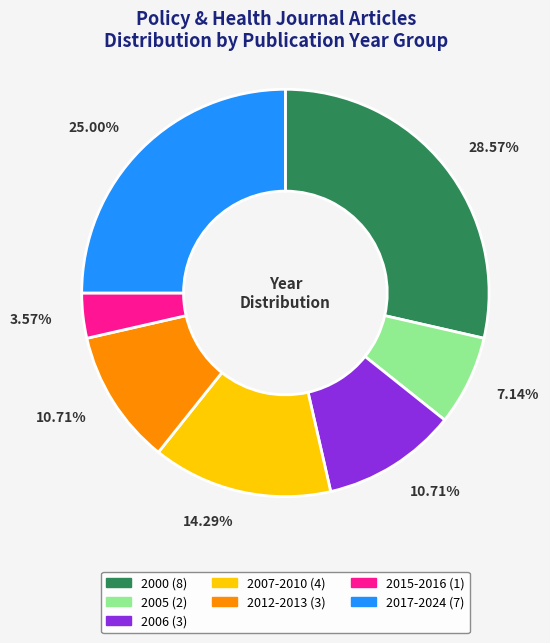

How many slices are in this pie chart?

7